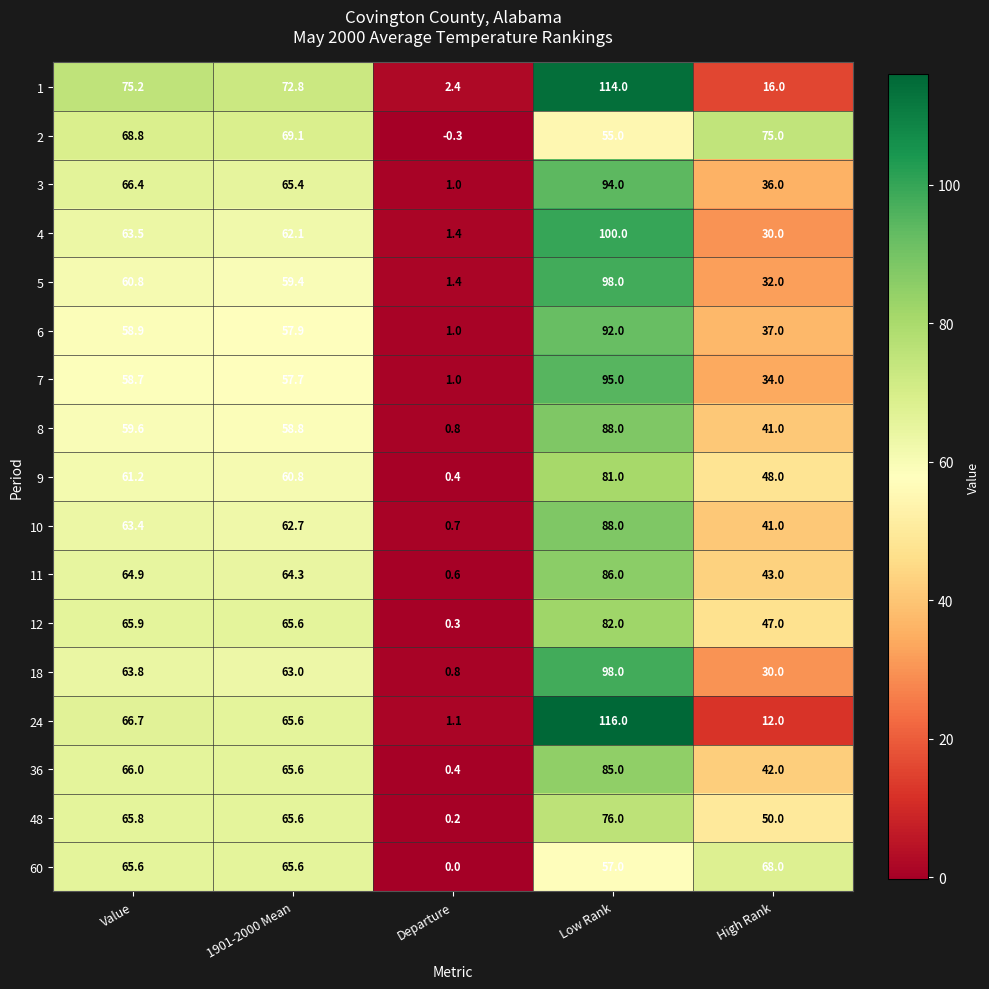

How many distinct data groups are displayed?

17